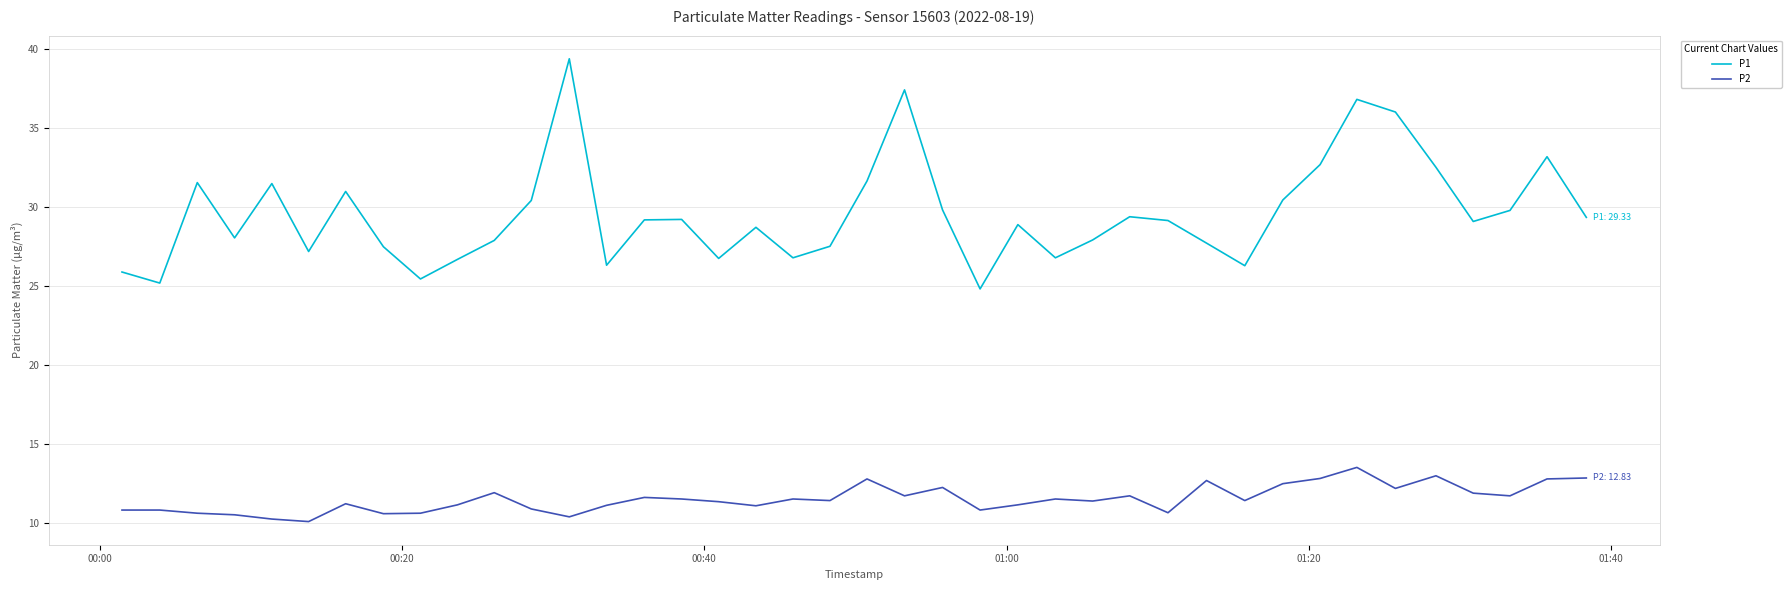

What is the highest value of the P1 series?

39.4